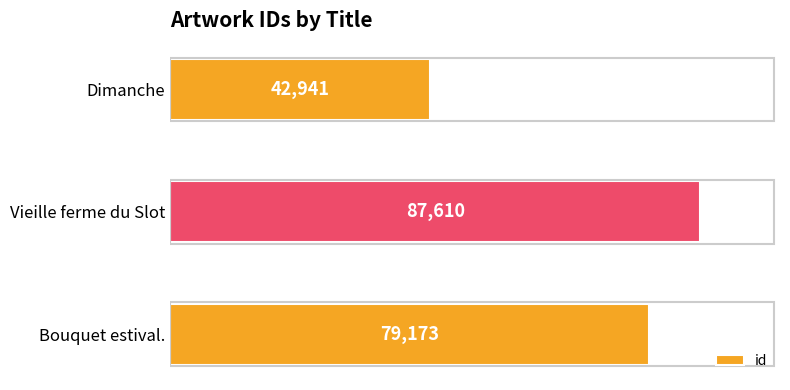

Where is the data nearest to the value 65275?

Bouquet estival.